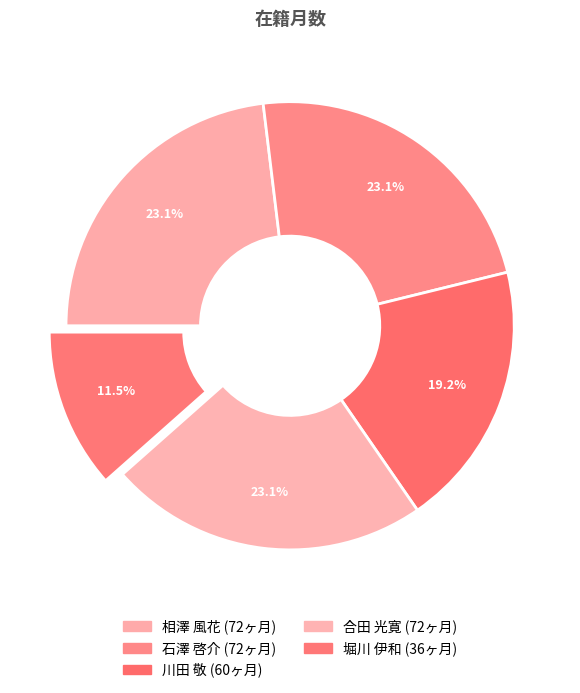

To the nearest percent, what is the combined percentage of 相澤 風花 and 川田 敬?

42%